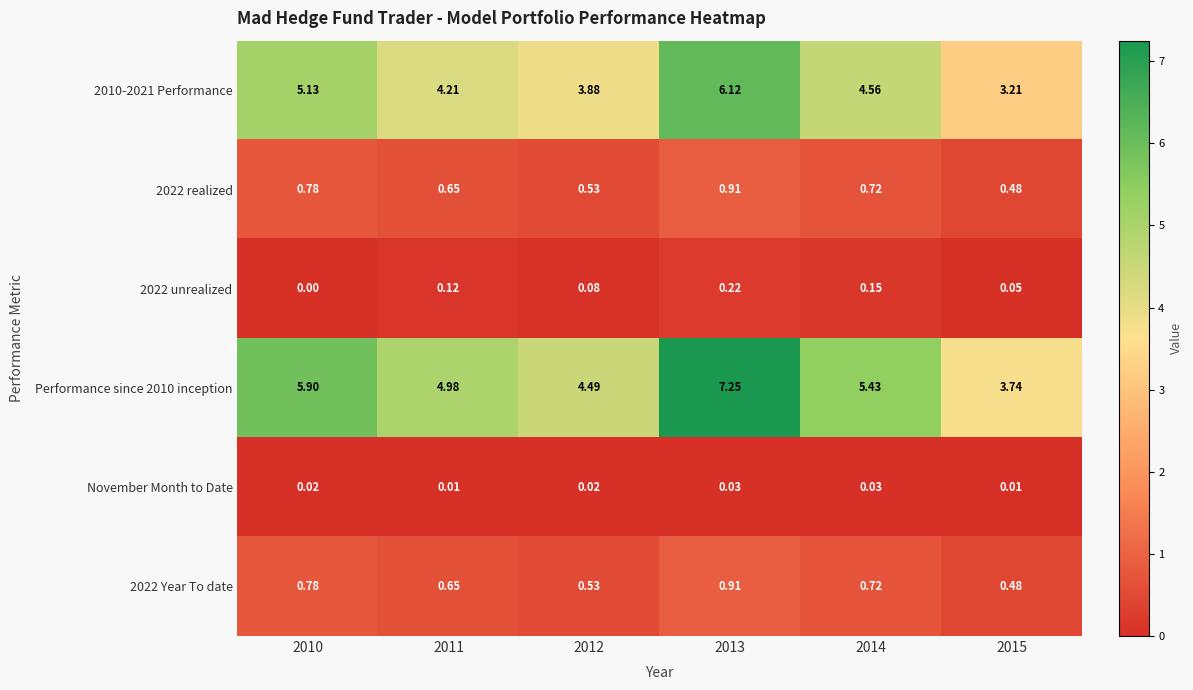

Is the value of 2022 unrealized at 2011 greater than the value of November Month to Date at 2013?

Yes